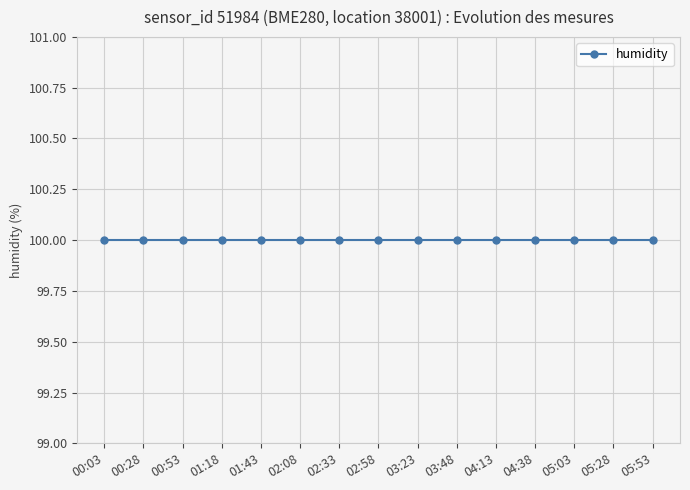

True or false: pressure has more than 2 points higher than both neighbors.

False